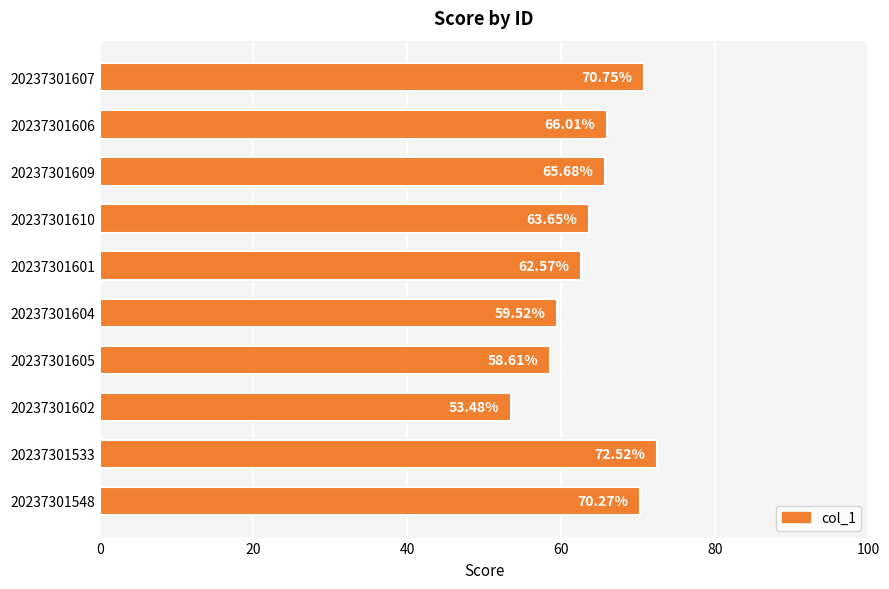

What is the difference between the maximum and minimum values?

19.0